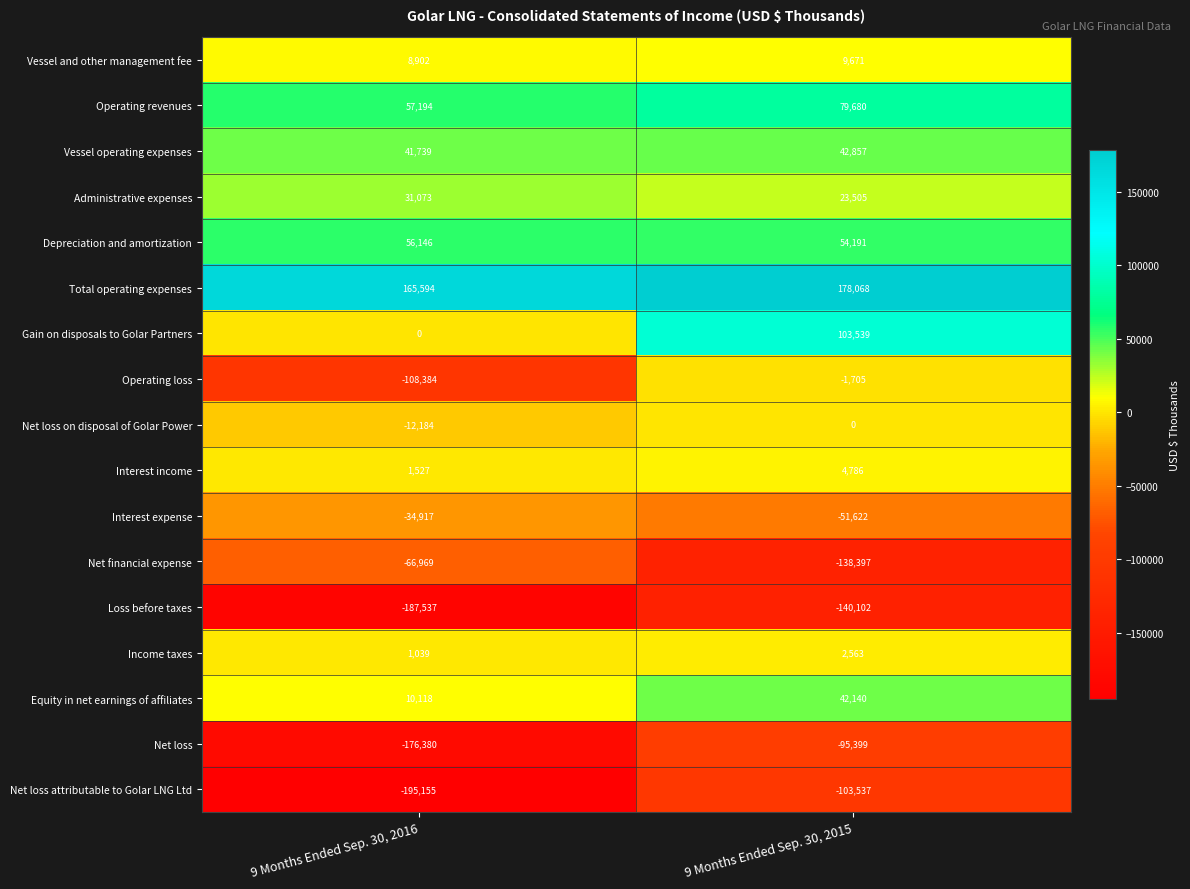

Which category has the highest value across all series?

9 Months Ended Sep. 30, 2015